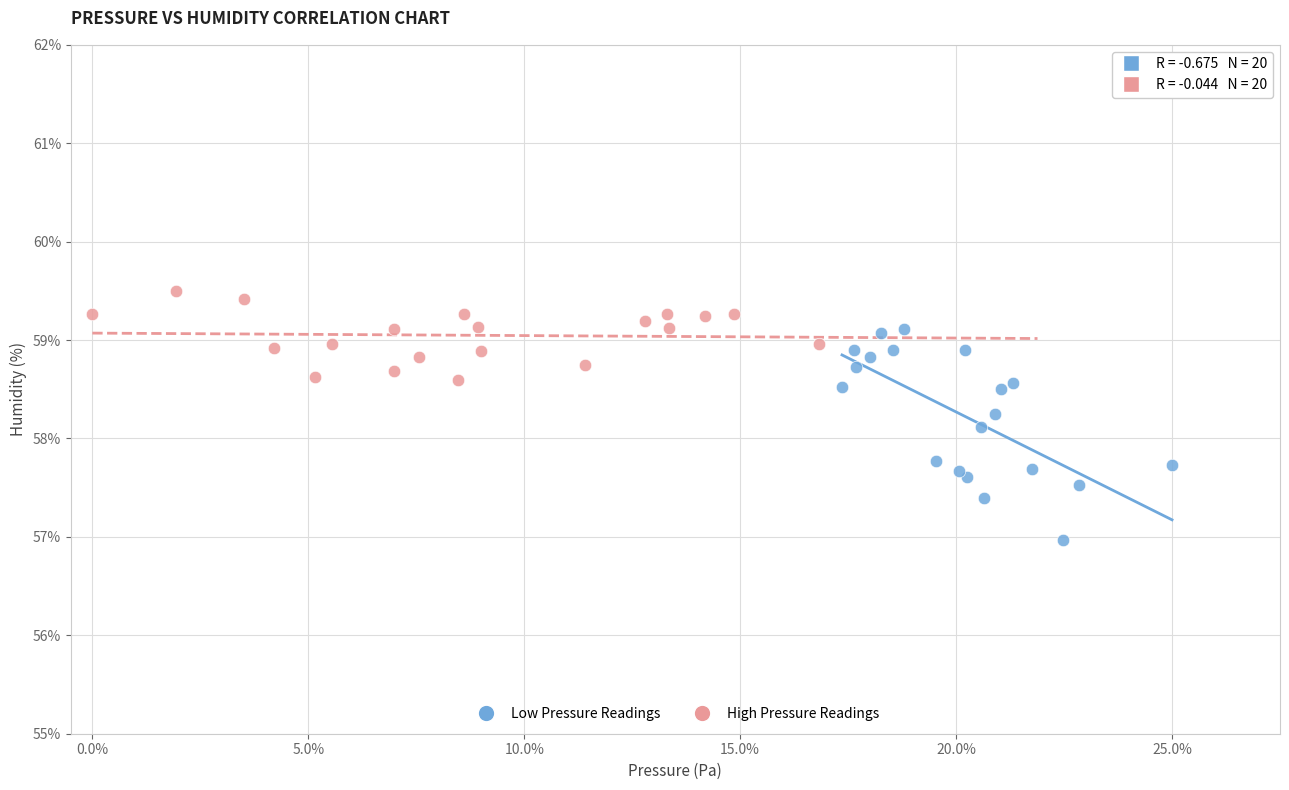

Which series reaches the maximum Y coordinate?

High Pressure Readings